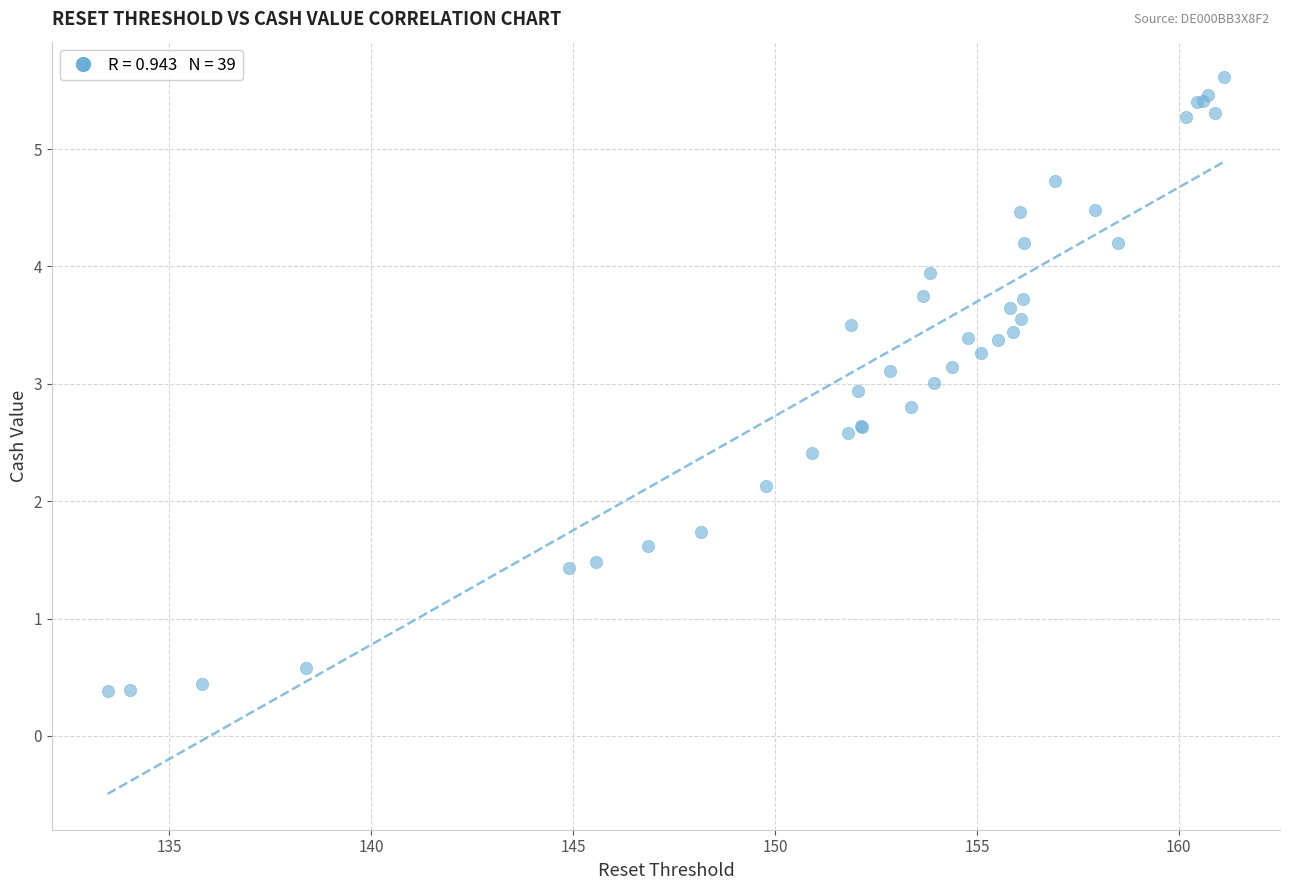

What Y value in the scatter plot is closest to 2?

2.1